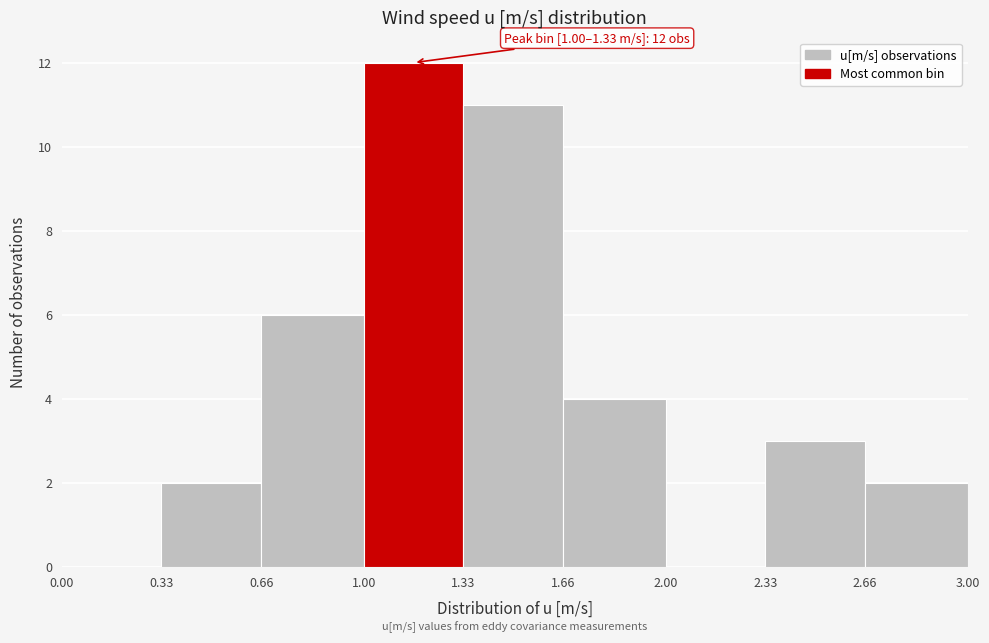

Over which range of the x-axis is the bar tallest?

1.00 to 1.33